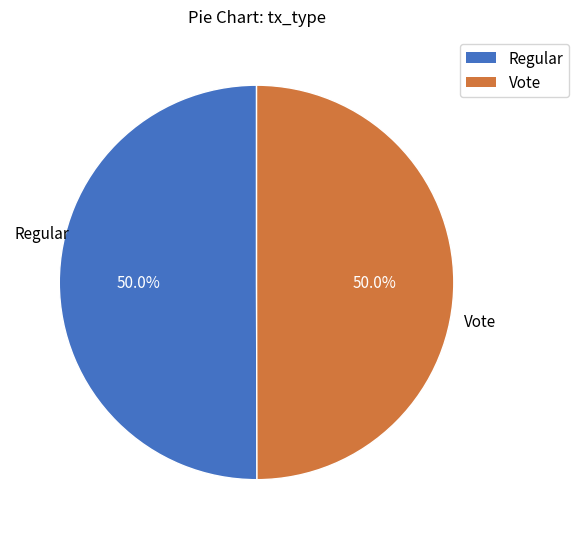

What is the total percentage of Vote and Regular?

100.0%